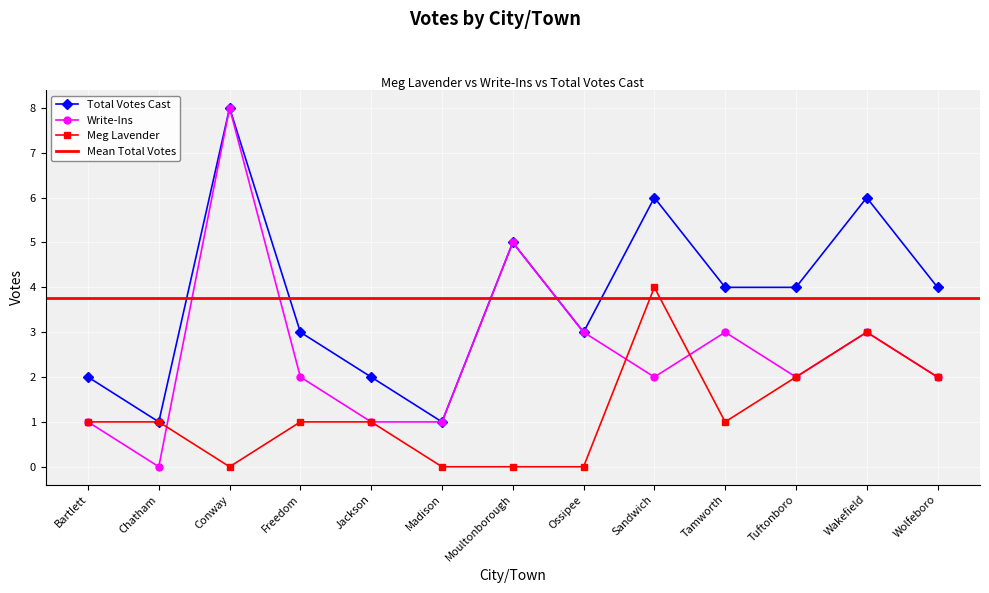

True or false: Total Votes Cast and Write-Ins cross at least once.

False